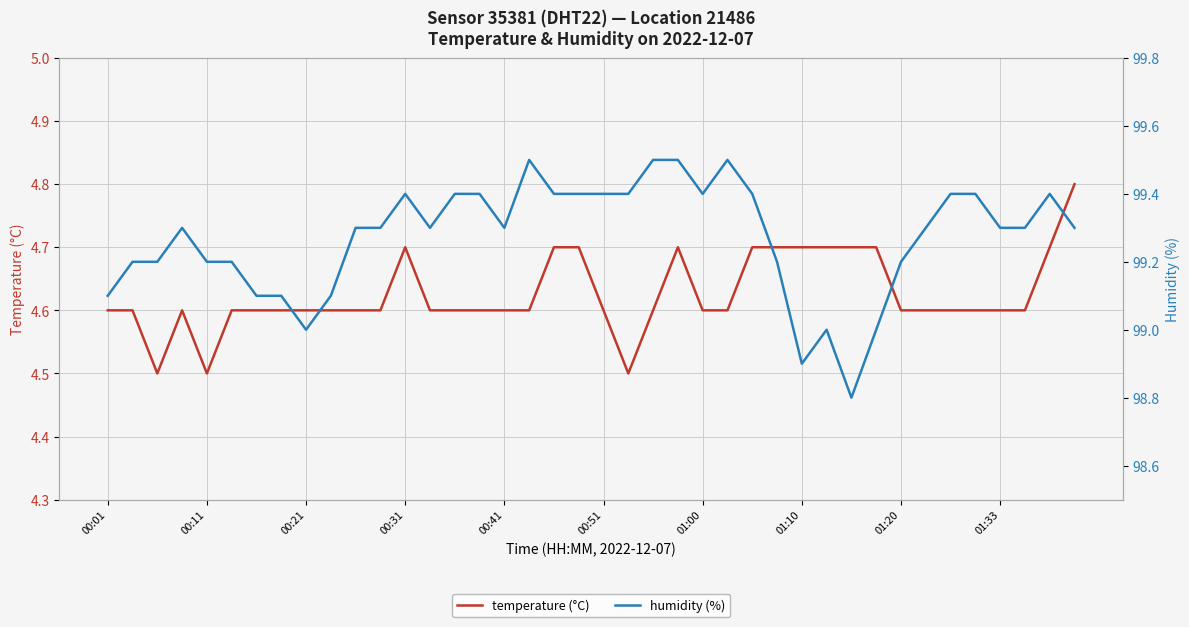

Reading right to left, transcribe all the data shown in this chart.

temperature (°C): 4.8	4.7	4.6	4.6	4.6	4.6	4.6	4.6	4.7	4.7	4.7	4.7	4.7	4.7	4.6	4.6	4.7	4.6	4.5	4.6	4.7	4.7	4.6	4.6	4.6	4.6	4.6	4.7	4.6	4.6	4.6	4.6	4.6	4.6	4.6	4.5	4.6	4.5	4.6	4.6
humidity (%): 99.3	99.4	99.3	99.3	99.4	99.4	99.3	99.2	99.0	98.8	99.0	98.9	99.2	99.4	99.5	99.4	99.5	99.5	99.4	99.4	99.4	99.4	99.5	99.3	99.4	99.4	99.3	99.4	99.3	99.3	99.1	99.0	99.1	99.1	99.2	99.2	99.3	99.2	99.2	99.1